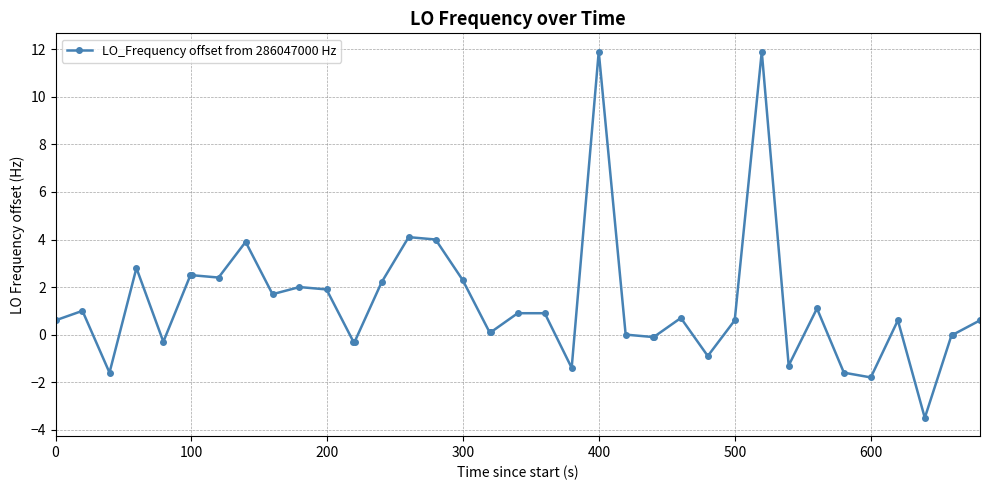

What is the difference between the maximum and minimum values?

15.4